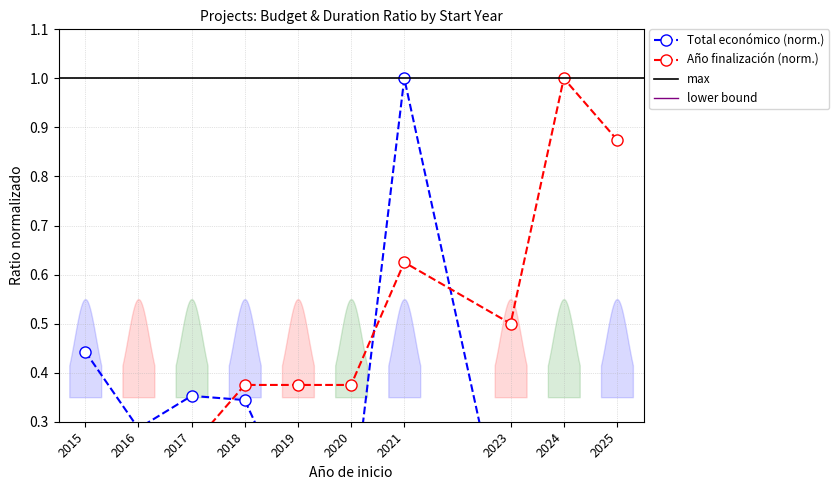

List the labels in order of Año de finalización value, largest first.

2024, 2025, 2021, 2023, 2018, 2019, 2020, 2017, 2016, 2015